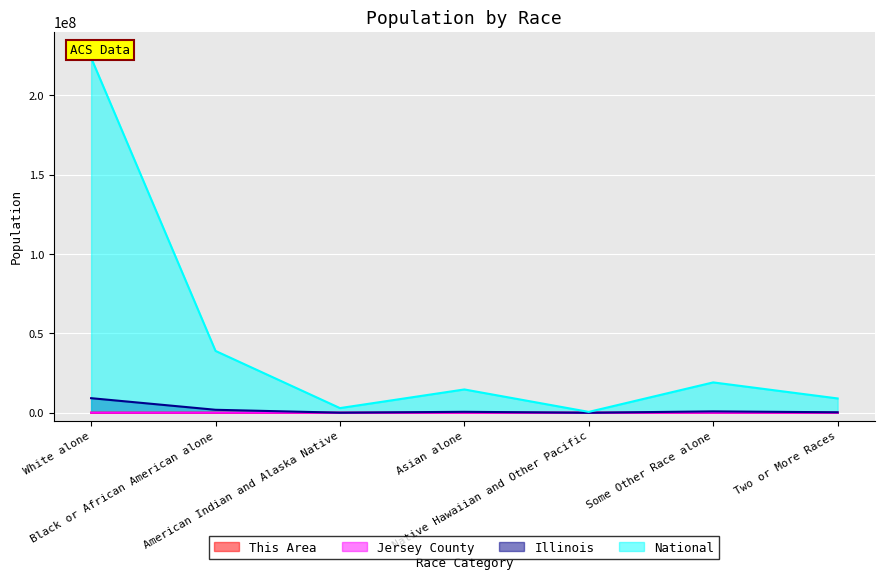

True or false: Illinois has a value of 861412 at Some Other Race alone.

True